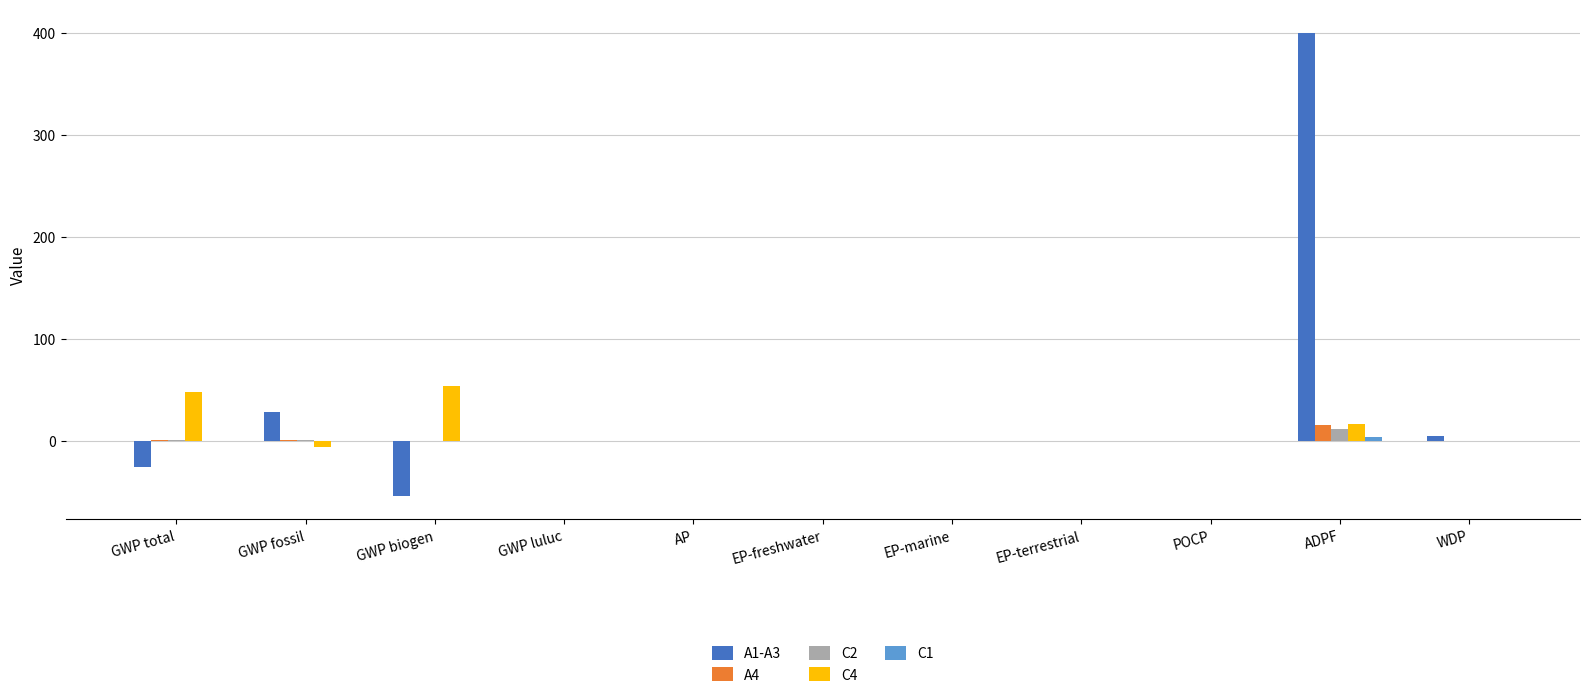

Which category has the highest value across all series?

ADPF